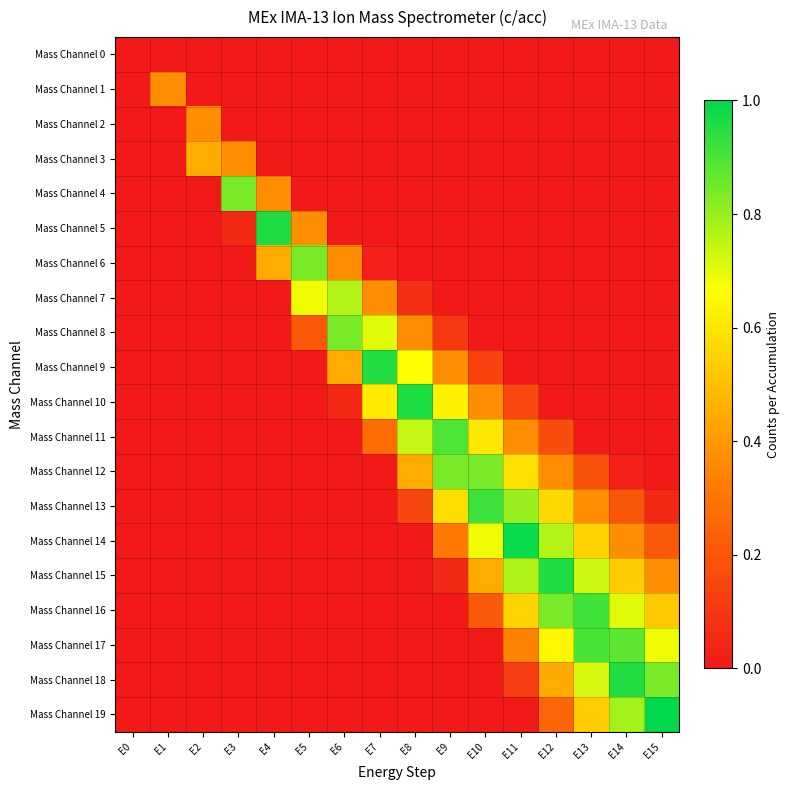

At how many categories does at least one series exceed 0?

15